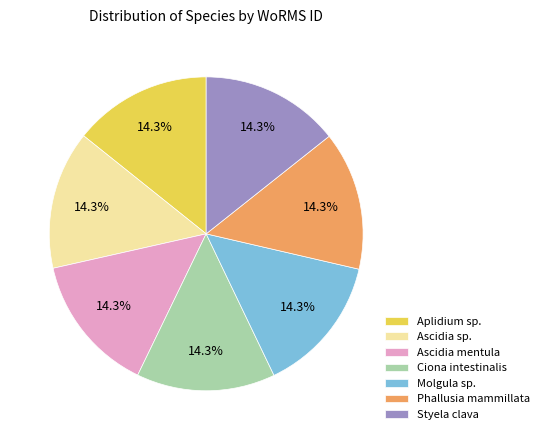

Does Ciona intestinalis represent more than half of the total?

No